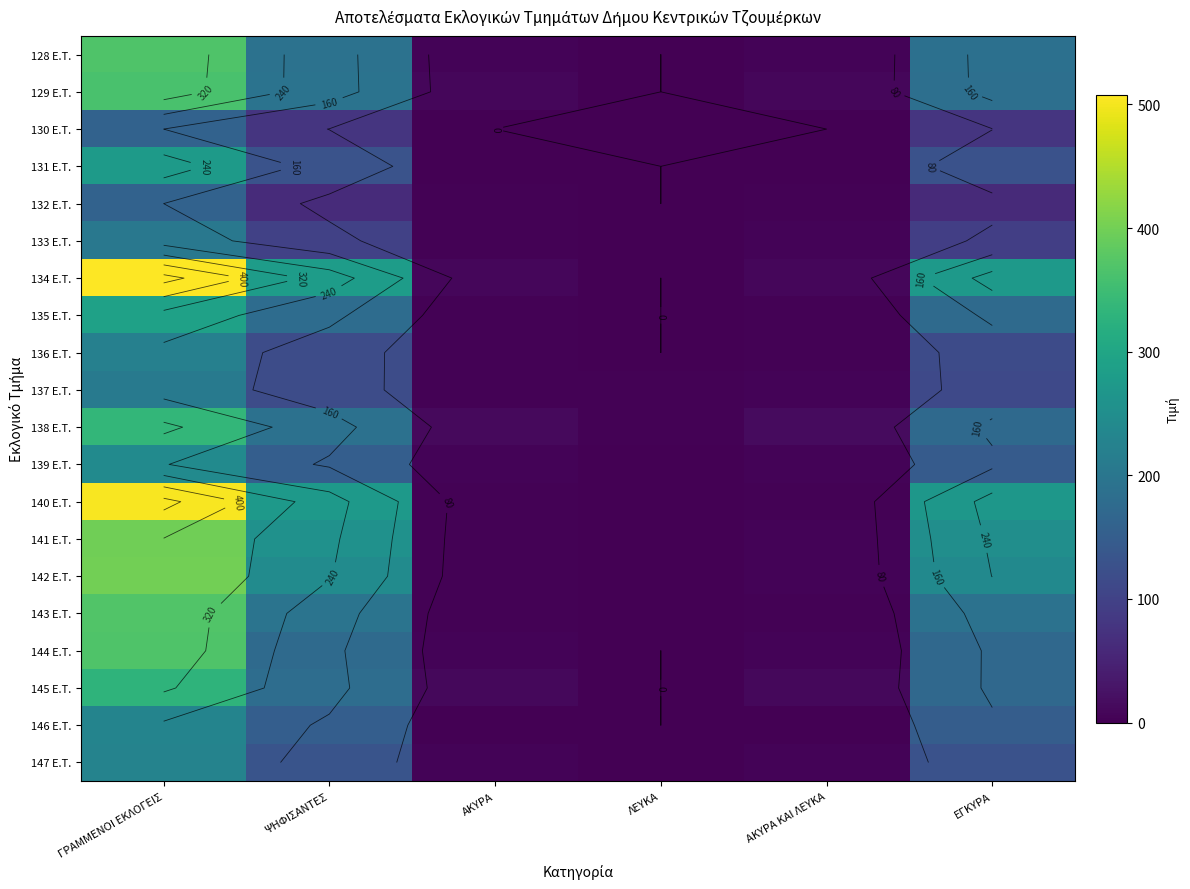

What is the sum of the 146 E.T. values at ΑΚΥΡΑ and ΨΗΦΙΣΑΝΤΕΣ?

152